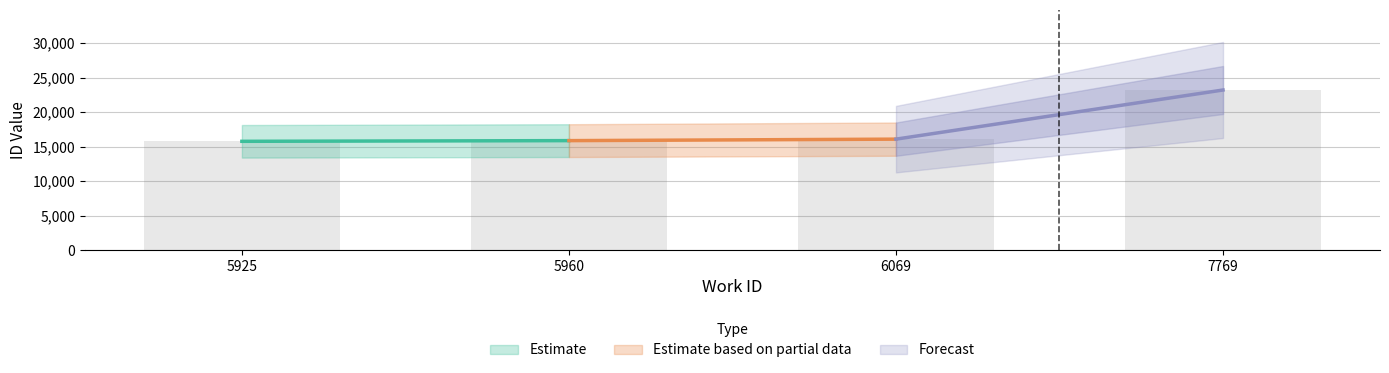

True or false: the data shows 16068 at 6069.

True